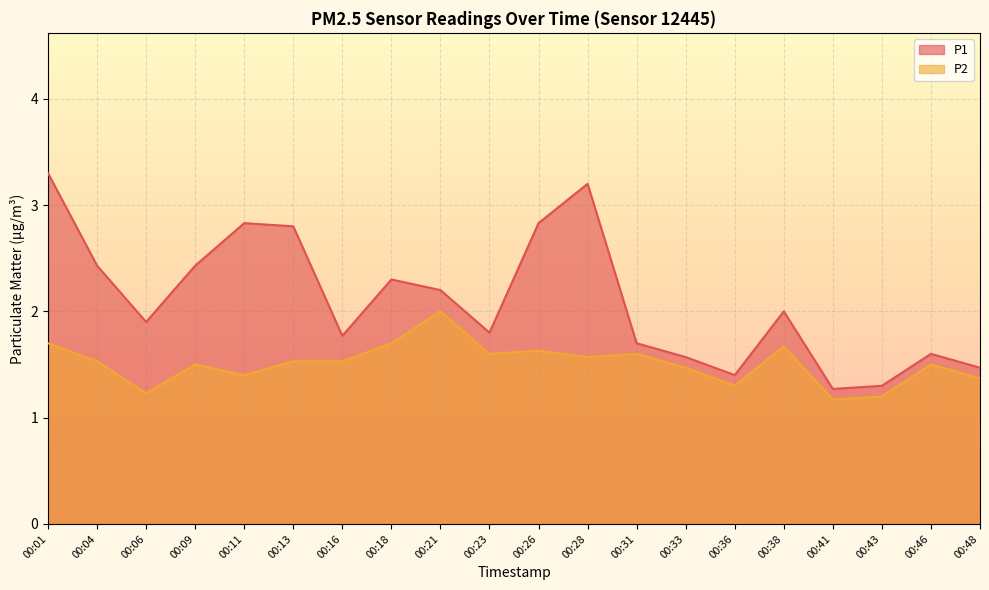

Rank the categories by P1 value from lowest to highest.

00:41, 00:43, 00:36, 00:48, 00:33, 00:46, 00:31, 00:16, 00:23, 00:06, 00:38, 00:21, 00:18, 00:04, 00:09, 00:13, 00:11, 00:26, 00:28, 00:01